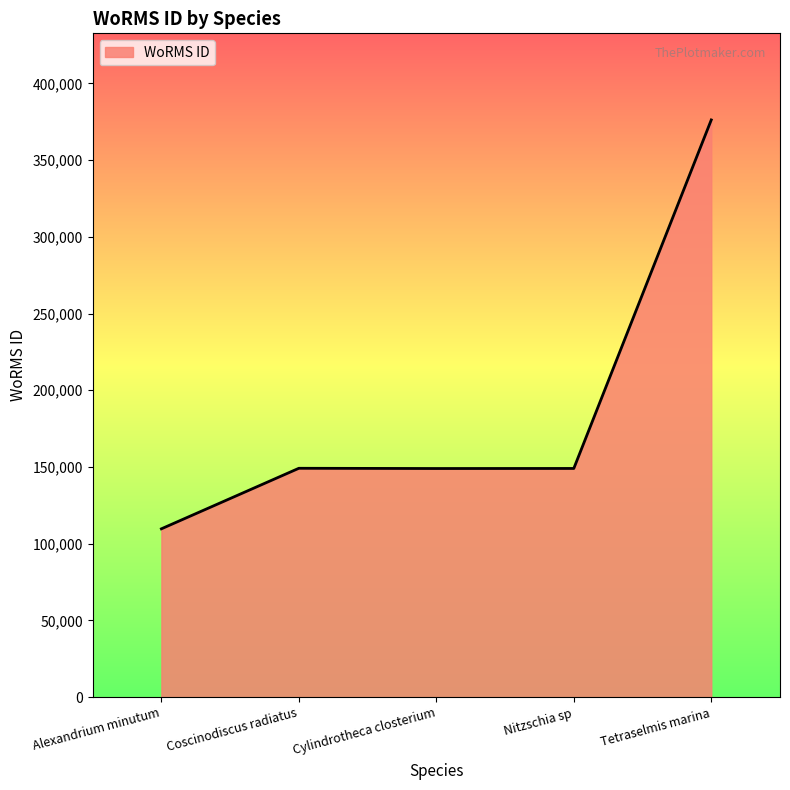

Is it true that the value at Tetraselmis marina is 376158?

True